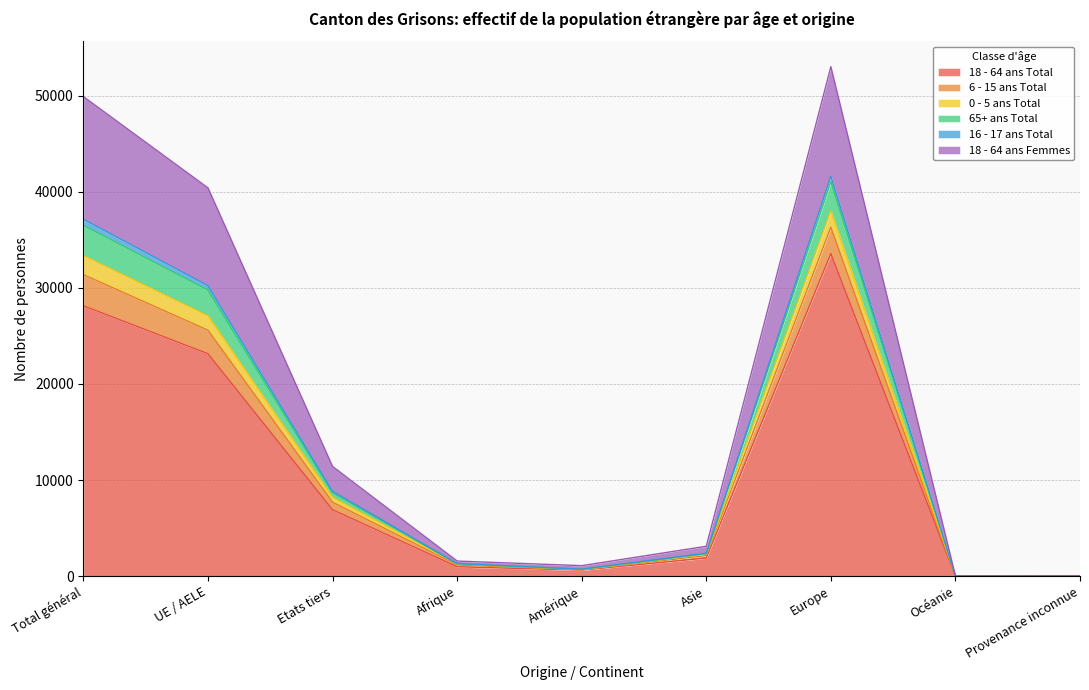

Which has a higher value, Europe or UE / AELE?

Europe